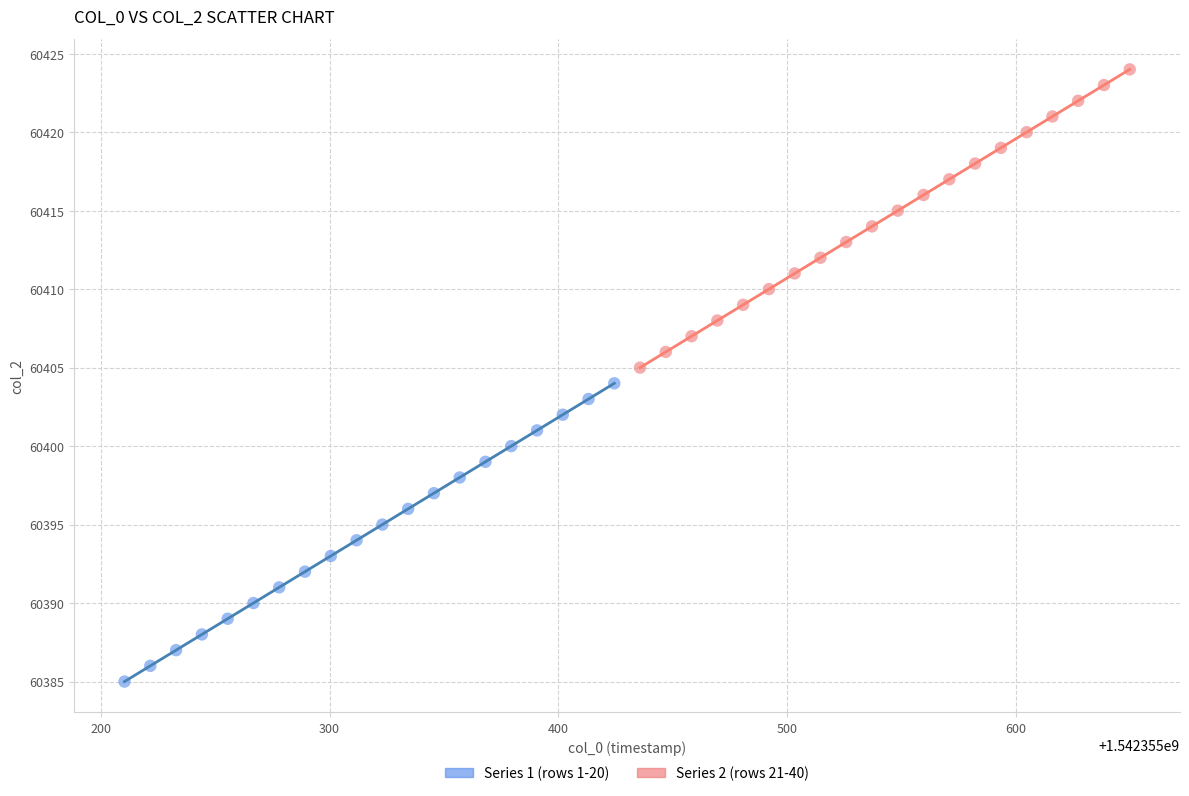

Which series reaches the minimum Y coordinate?

Series 1 (rows 1-20)